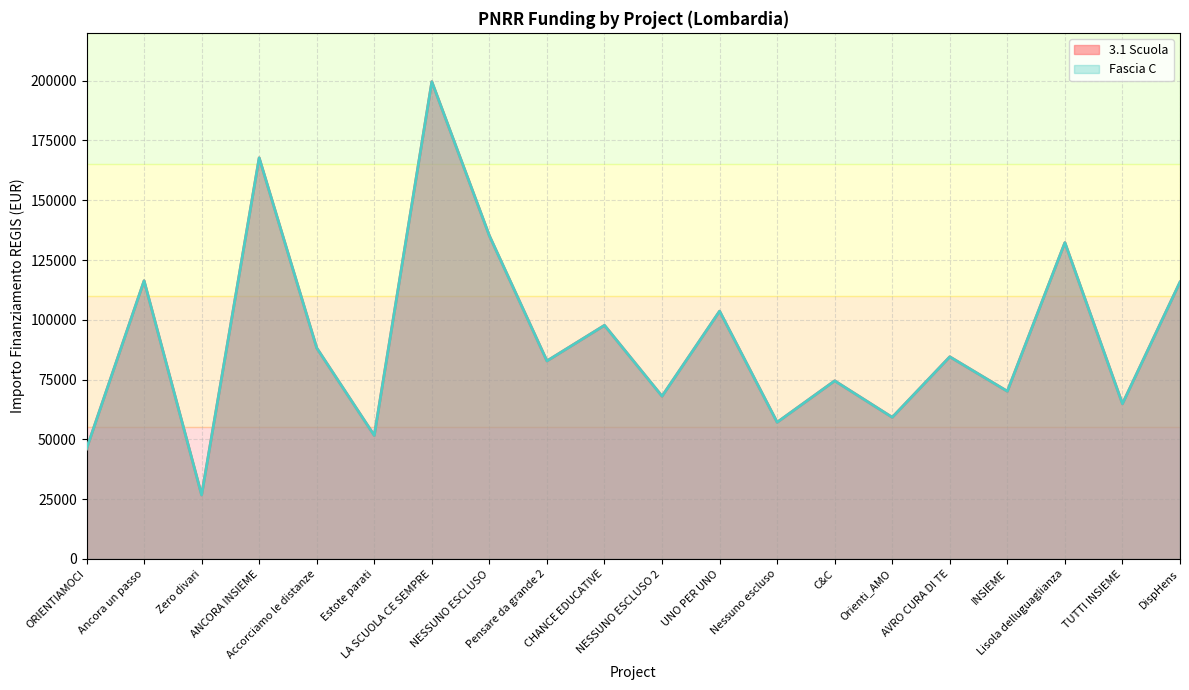

Which series has the largest range (max minus min)?

3.1 Scuola